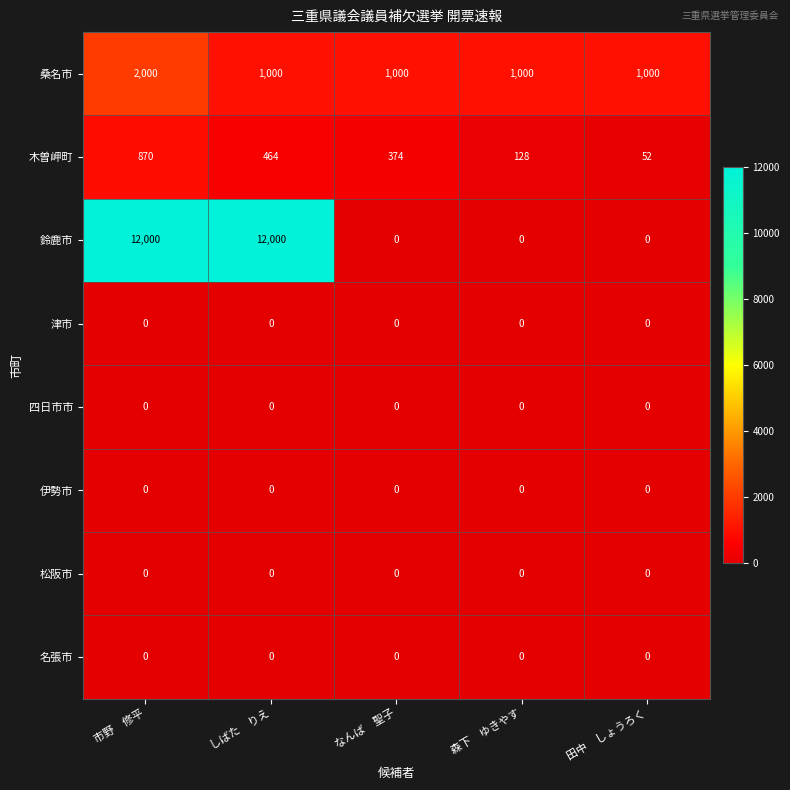

Which series has the largest total across all categories?

鈴鹿市